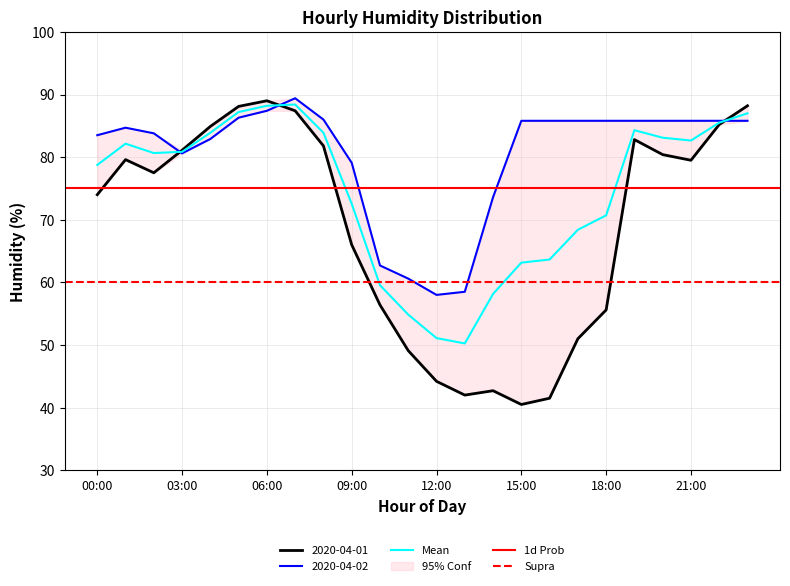

What is the maximum value for Mean?

88.4